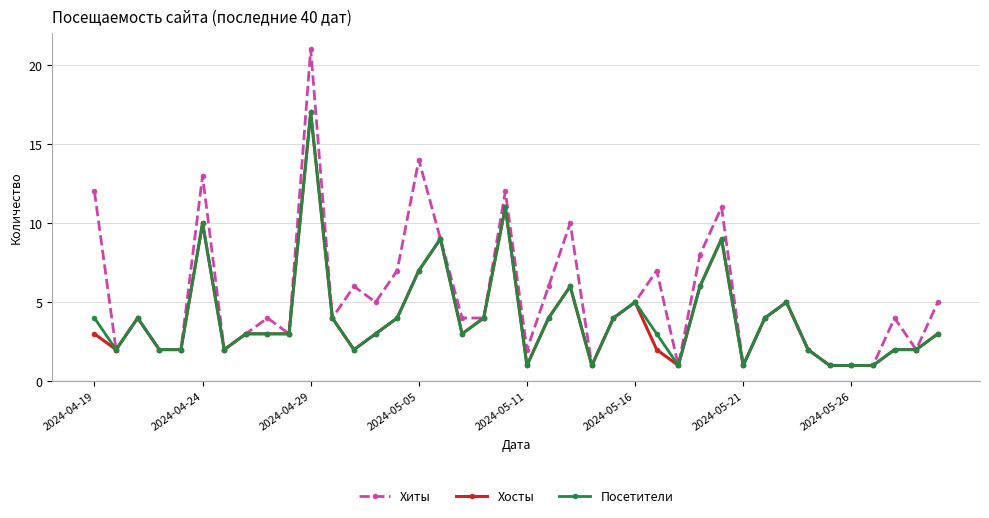

What are all the series names shown in the legend?

Хиты, Хосты, Посетители